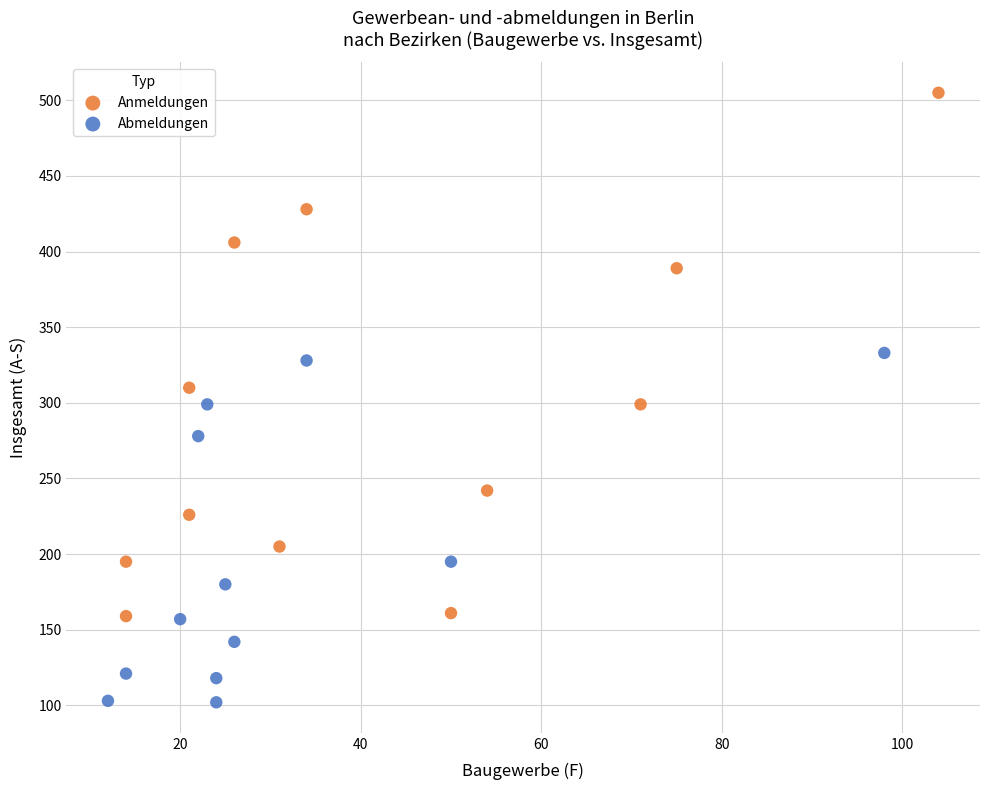

Which series reaches the minimum Y coordinate?

Abmeldungen